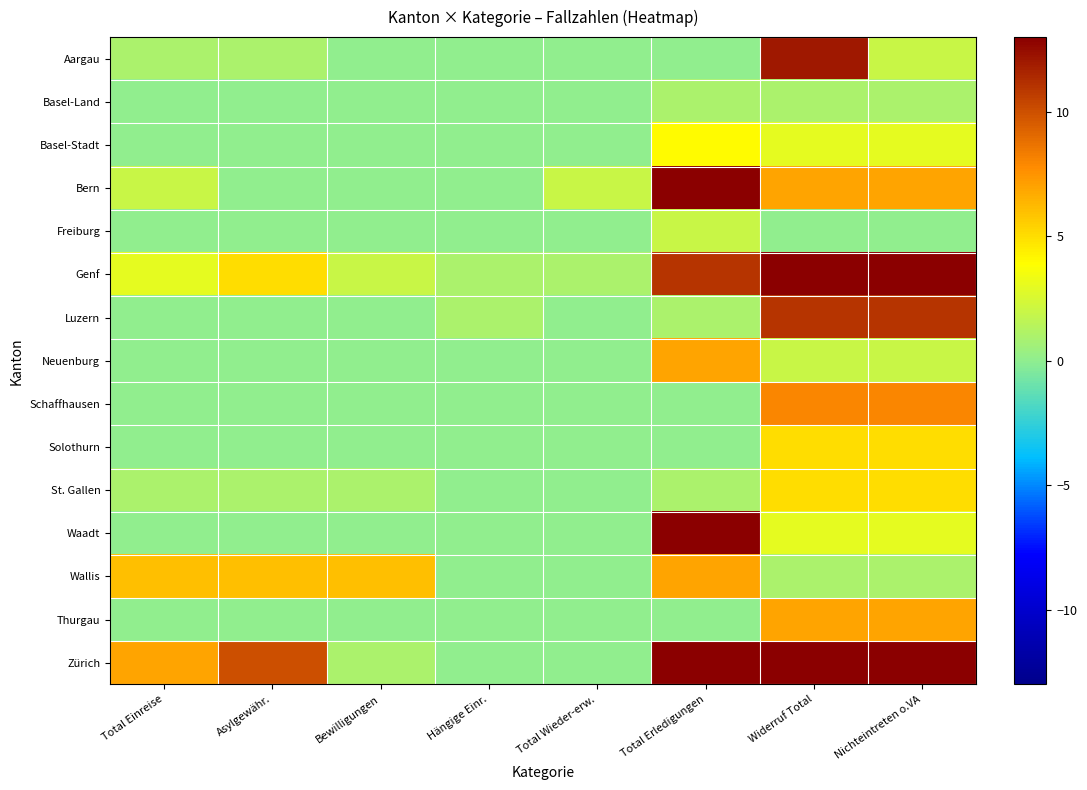

At which category does the chart reach its peak across all series?

Total Erledigungen